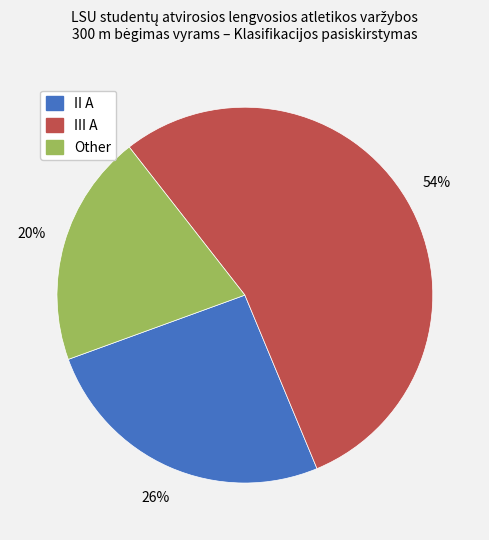

Is the sum of II A and III A greater than half?

Yes